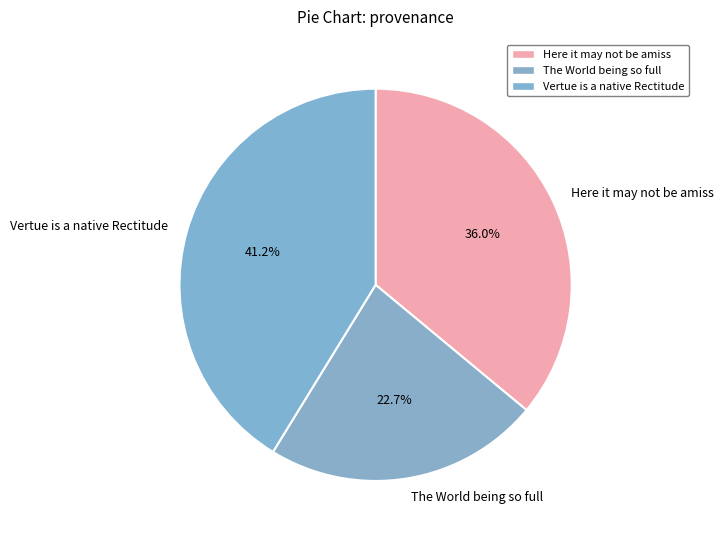

Rank the categories by value from highest to lowest.

Vertue is a native Rectitude, Here it may not be amiss, The World being so full